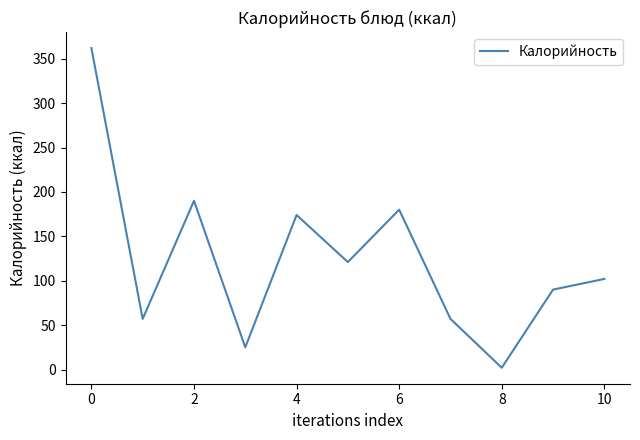

What is the difference between the maximum and second lowest values?

337